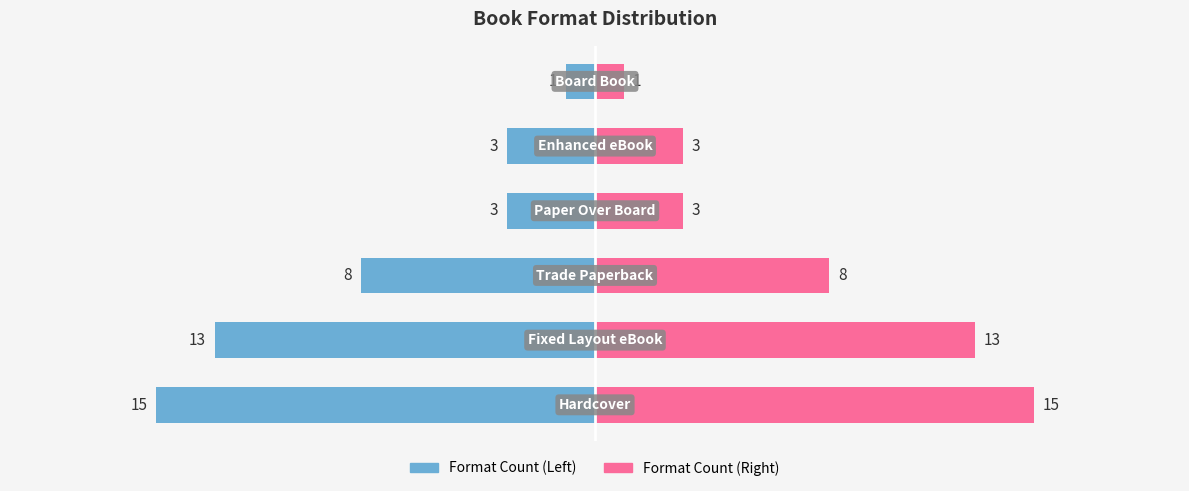

Where does the Format Count (Left) series first go above -3?

5